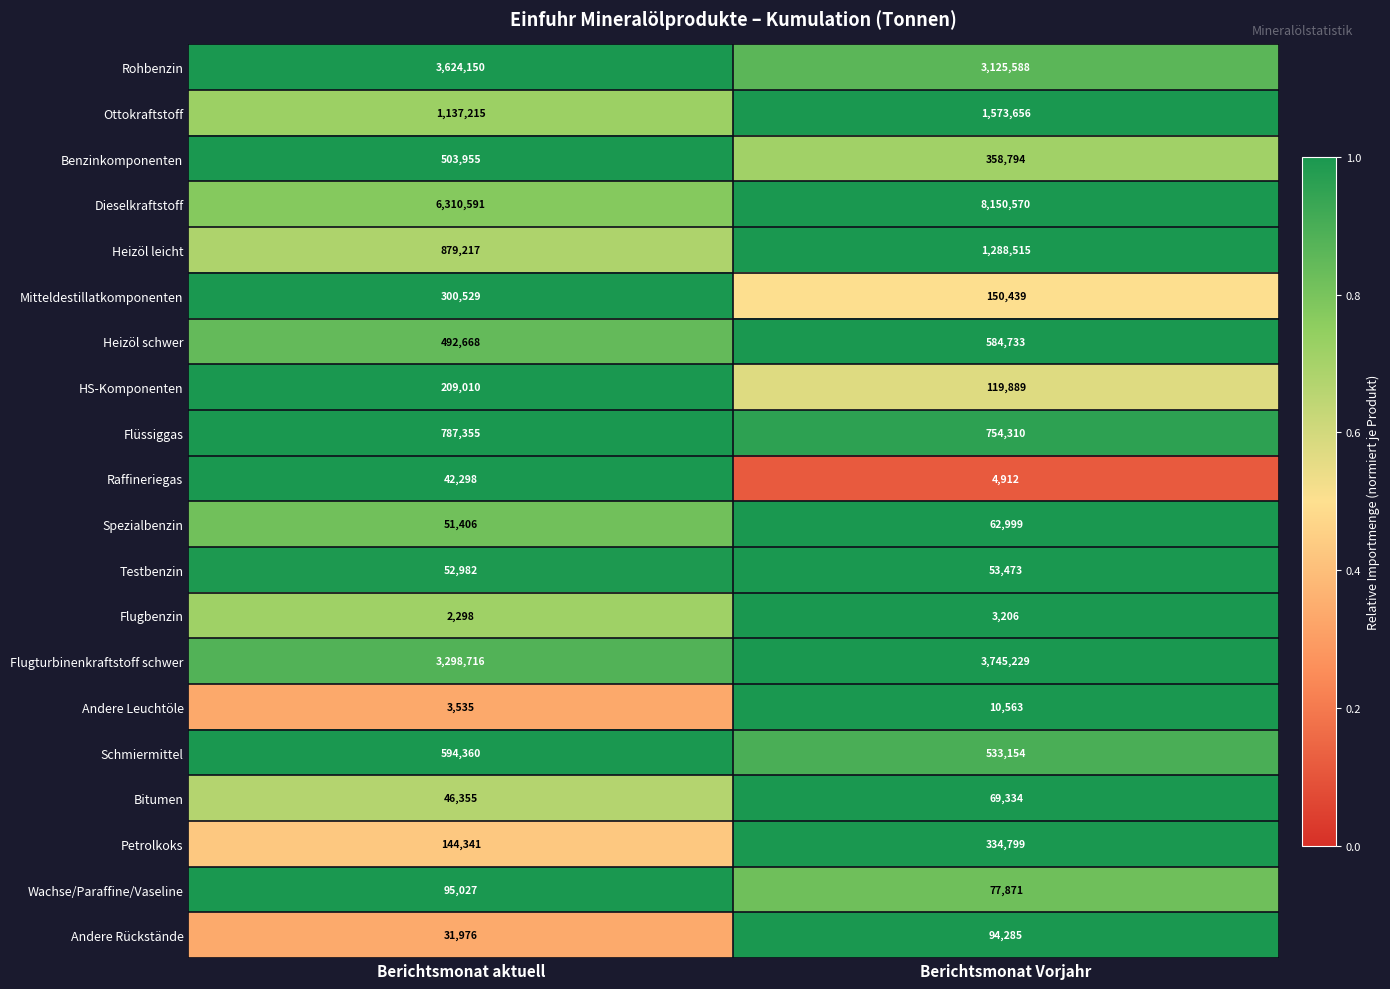

What is the average value of the Testbenzin series?

53228